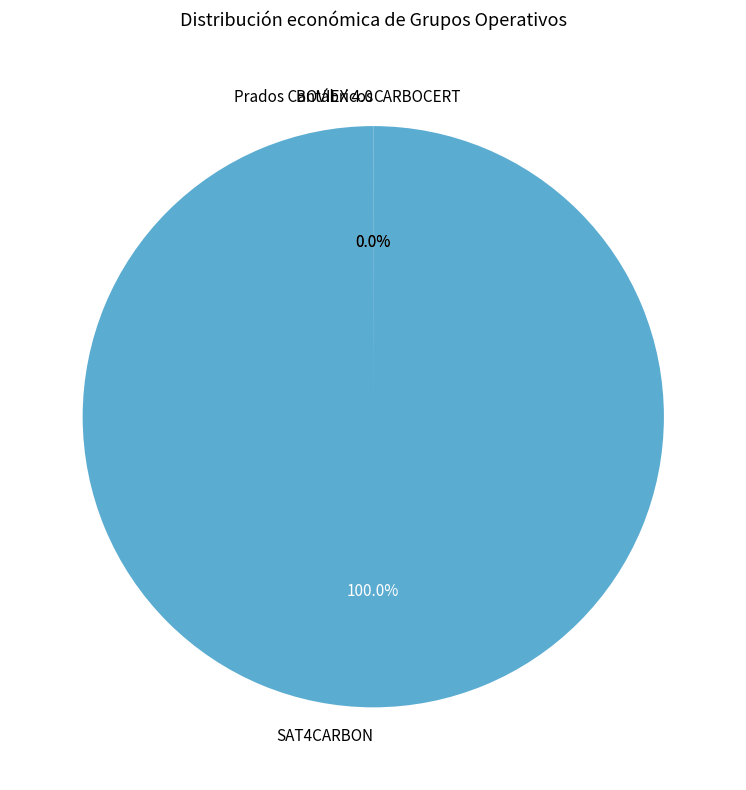

Rank the categories by value from highest to lowest.

SAT4CARBON, CARBOCERT, BOVIEX 4.0, Prados Cantábricos